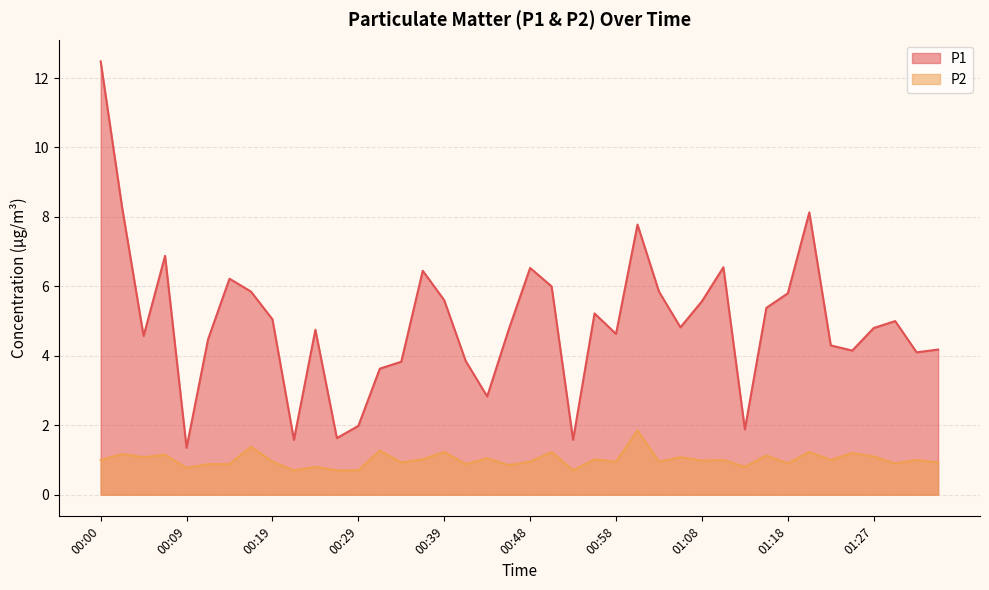

True or false: P1 and P2 intersect in this chart.

False